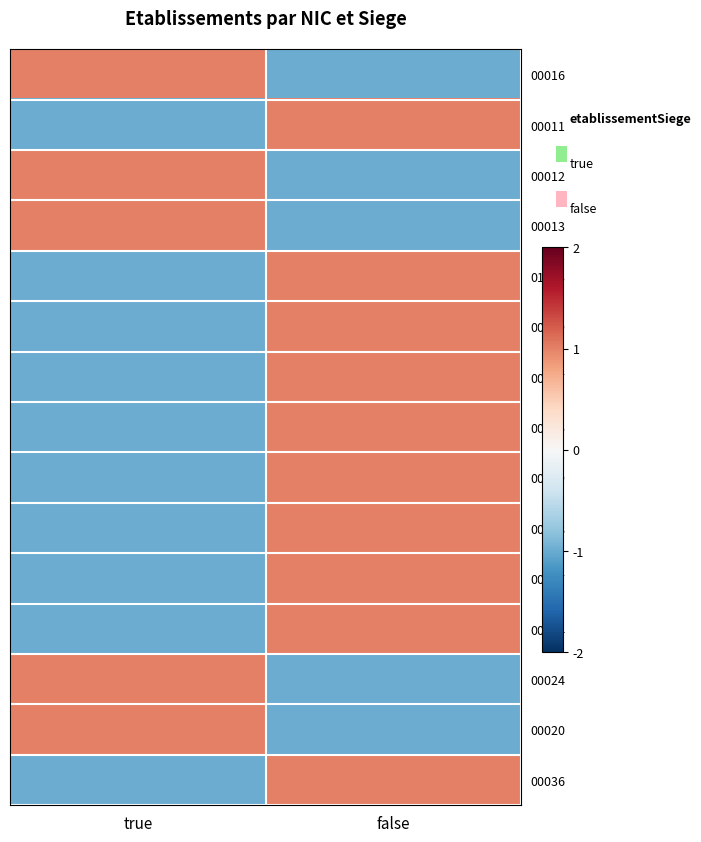

What is the spread (max minus min) of values at true?

2